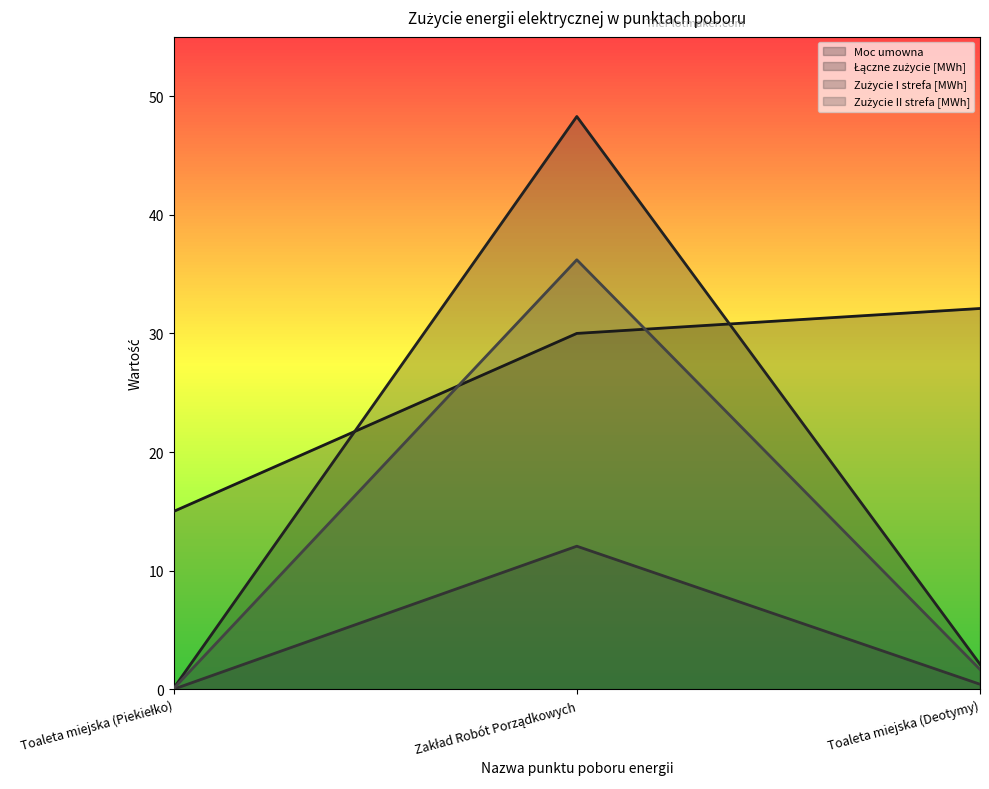

What is the label of the 3rd point from the left?

Toaleta miejska (Deotymy)